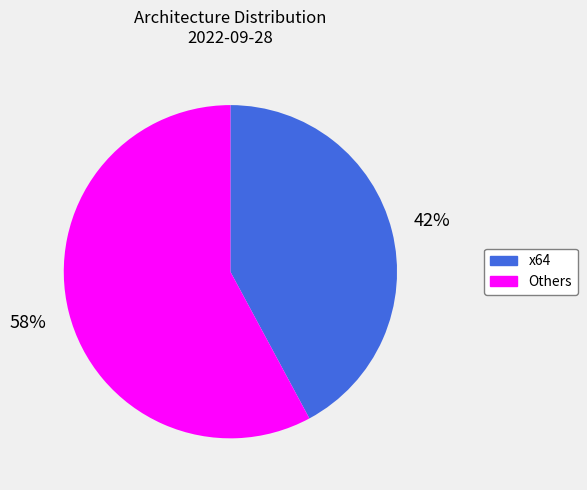

To the nearest percent, what is the difference between the largest and smallest slice percentages?

16%